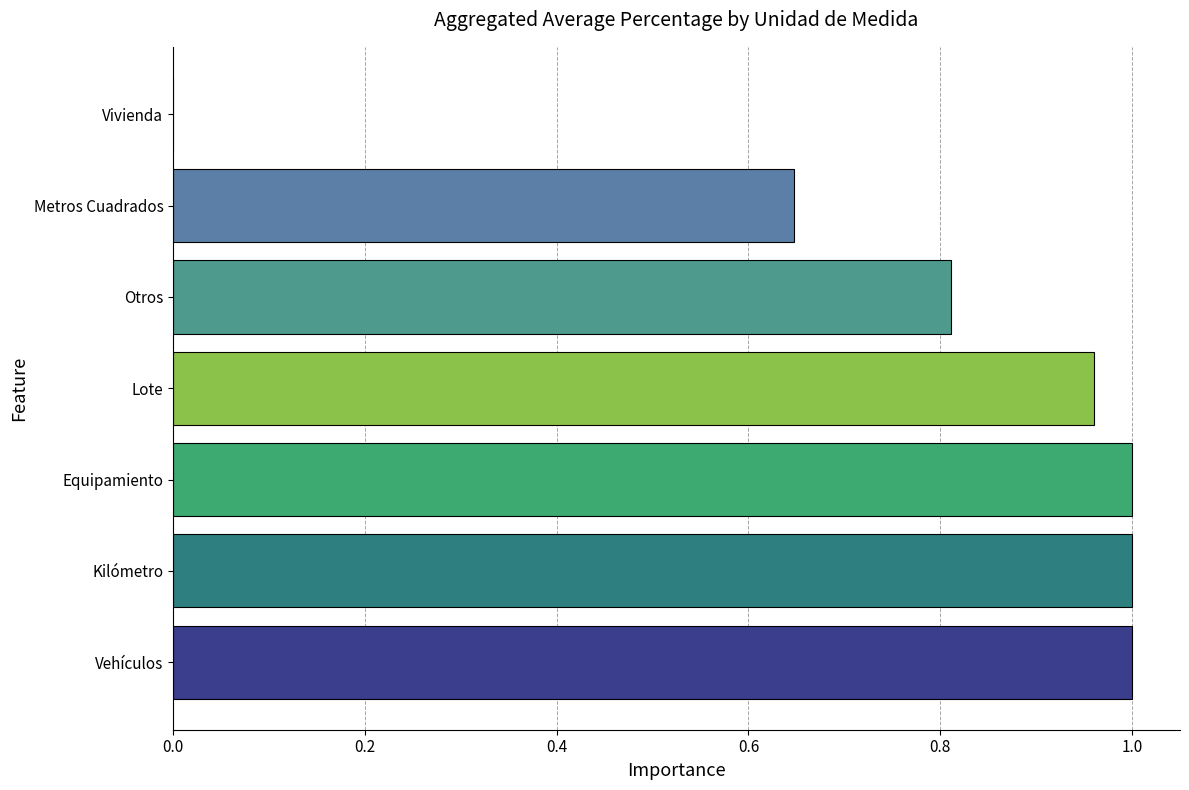

What is the sum of the values at Kilómetro and Otros?

1.8